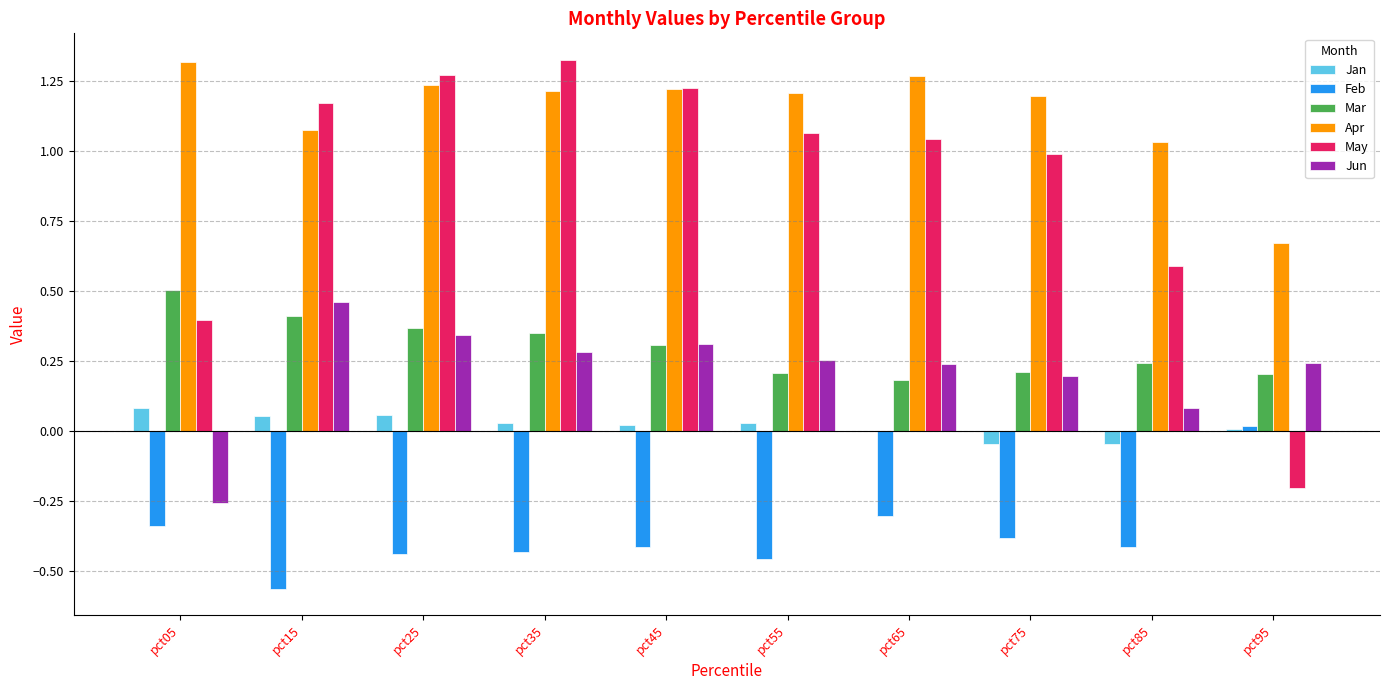

Is the value of May at pct65 greater than the value of Jun at pct85?

Yes